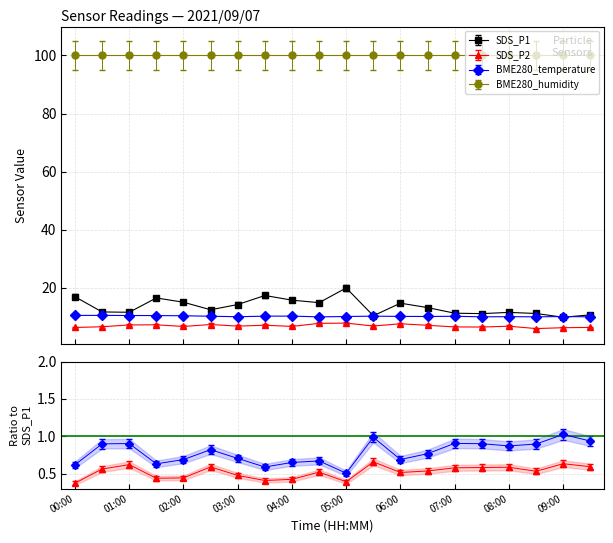

In BME280_temperature, how many points are lower than both neighbors (excluding endpoints)?

5